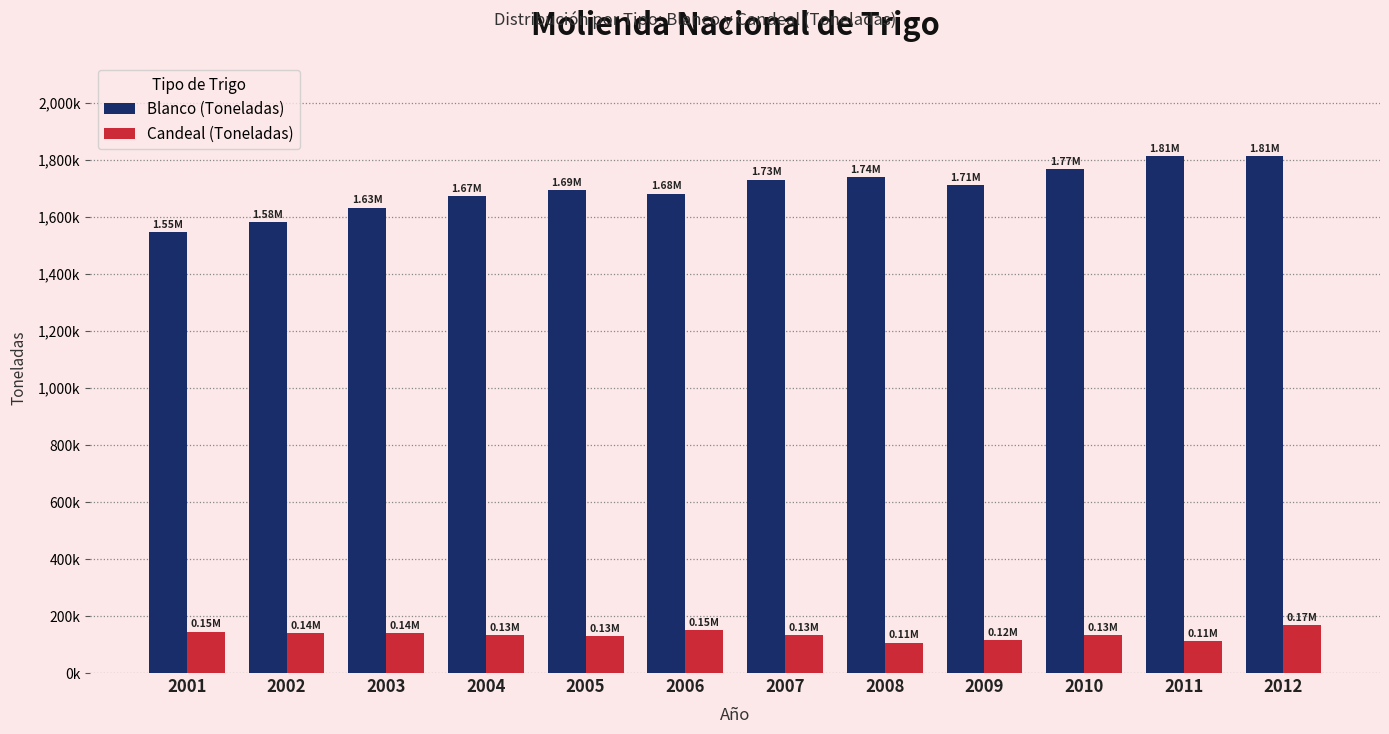

What is the lowest value of the Blanco (Toneladas) series?

1546904